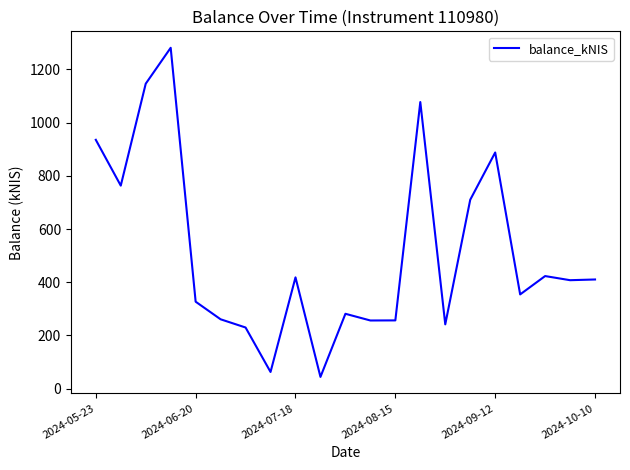

How many lines are shown in the chart?

1